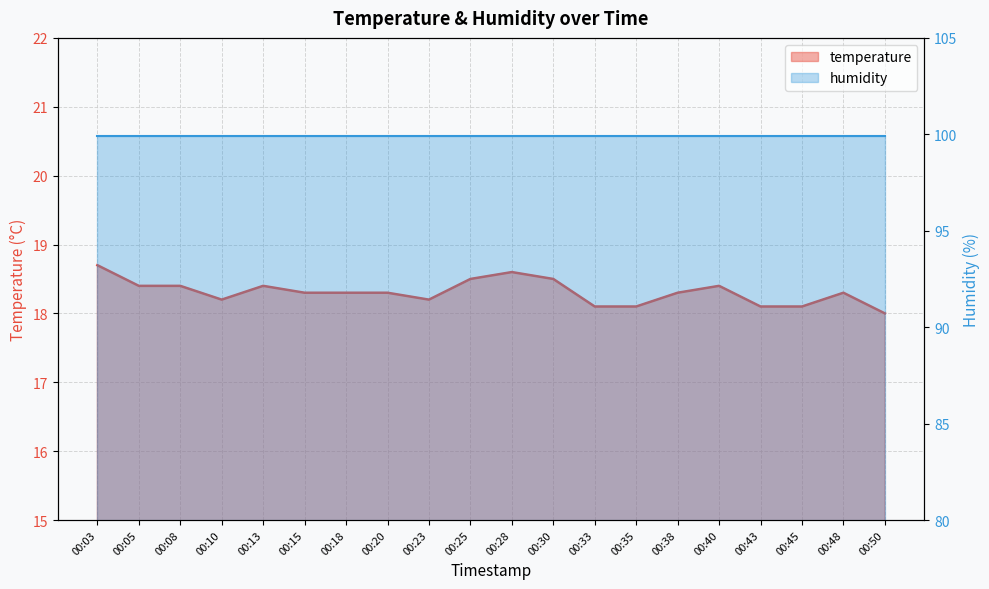

How many categories are shown in the chart?

20